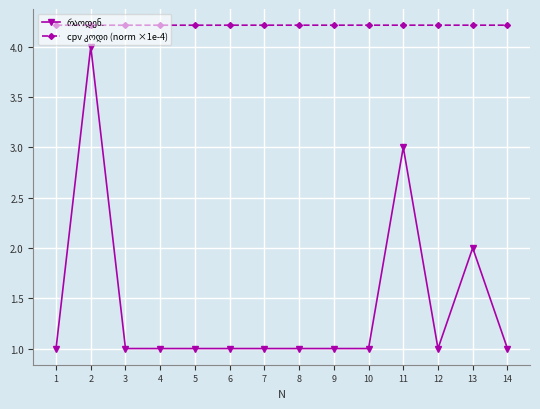

At how many categories does at least one series exceed 1?

14